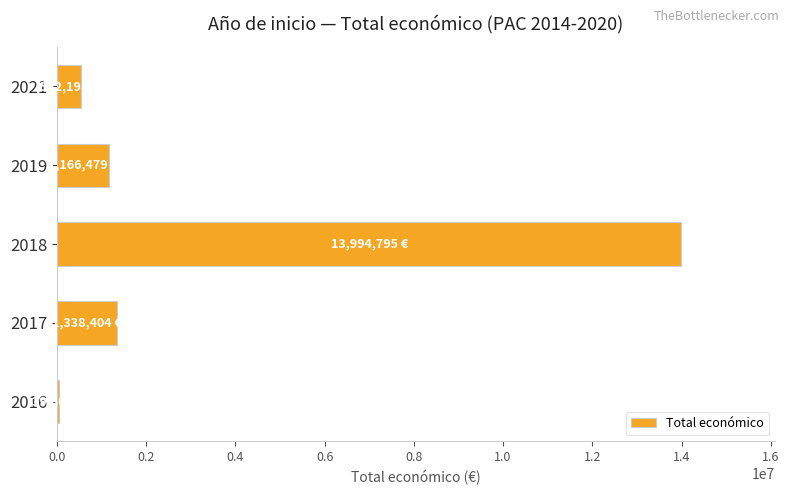

What is the greatest value displayed?

13994795